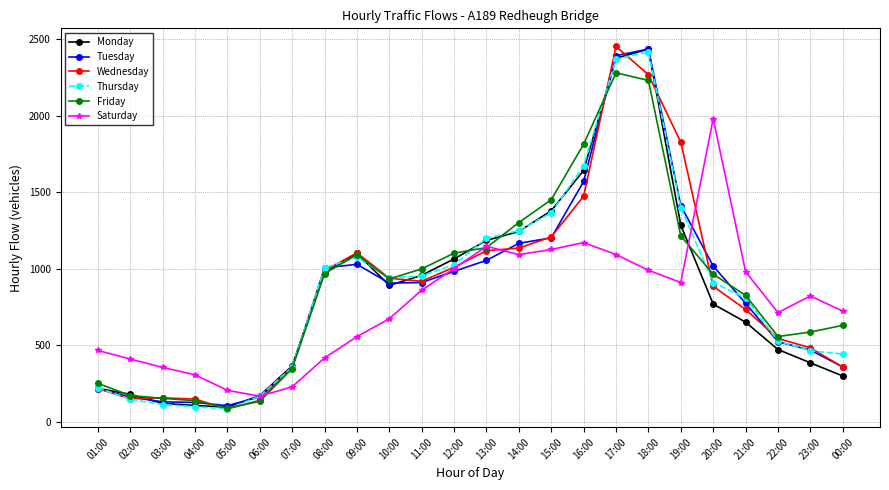

Between 14:00 and 23:00, which series saw the biggest shift?

Monday